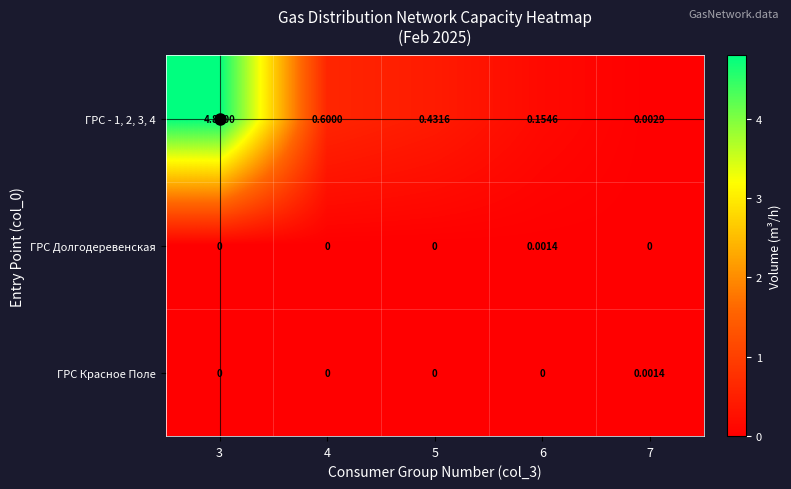

Is the value of ГРС Красное Поле at 6 greater than the value of ГРС Долгодеревенская at 6?

No